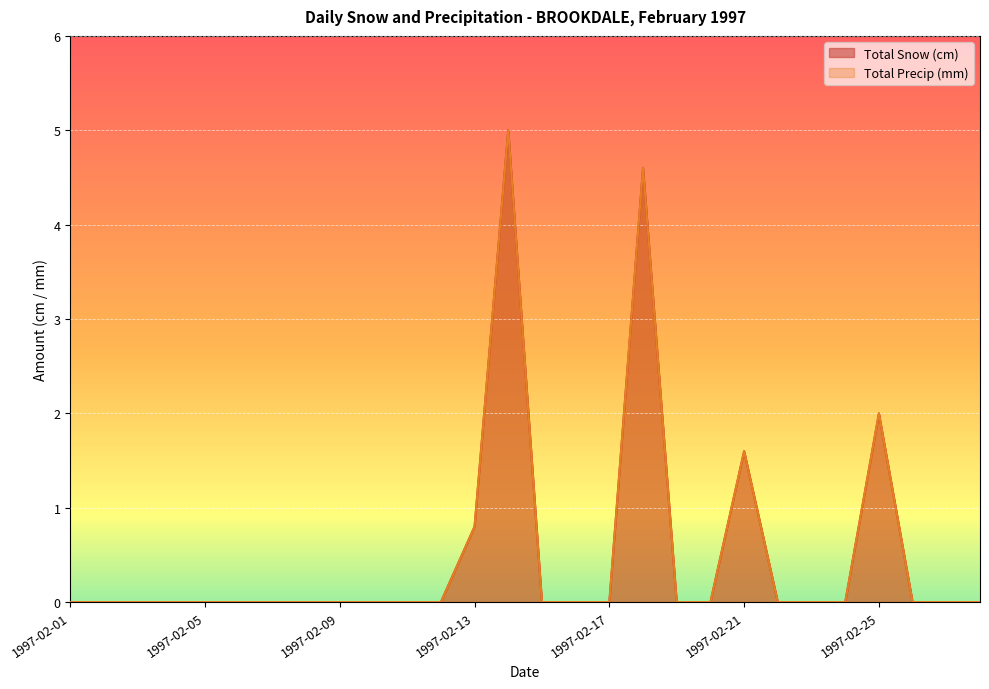

What is the difference between the maximum and minimum values in the Total Snow (cm) series?

5.0